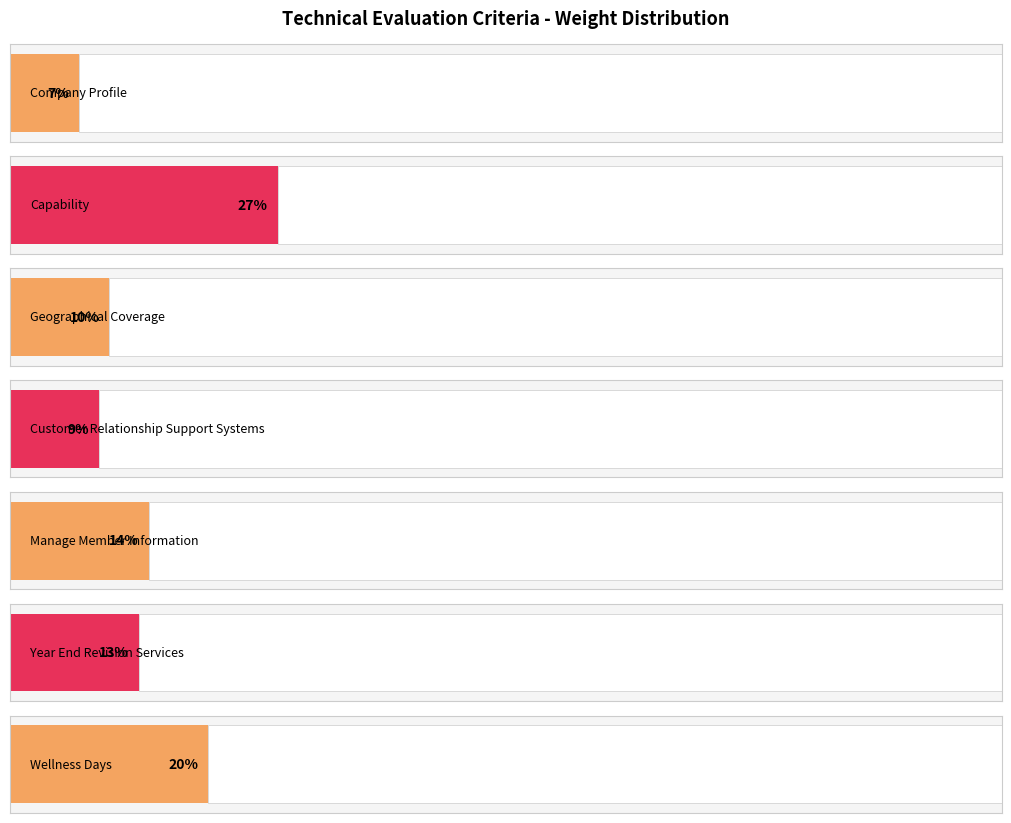

What position from the left is Manage Member Information?

5